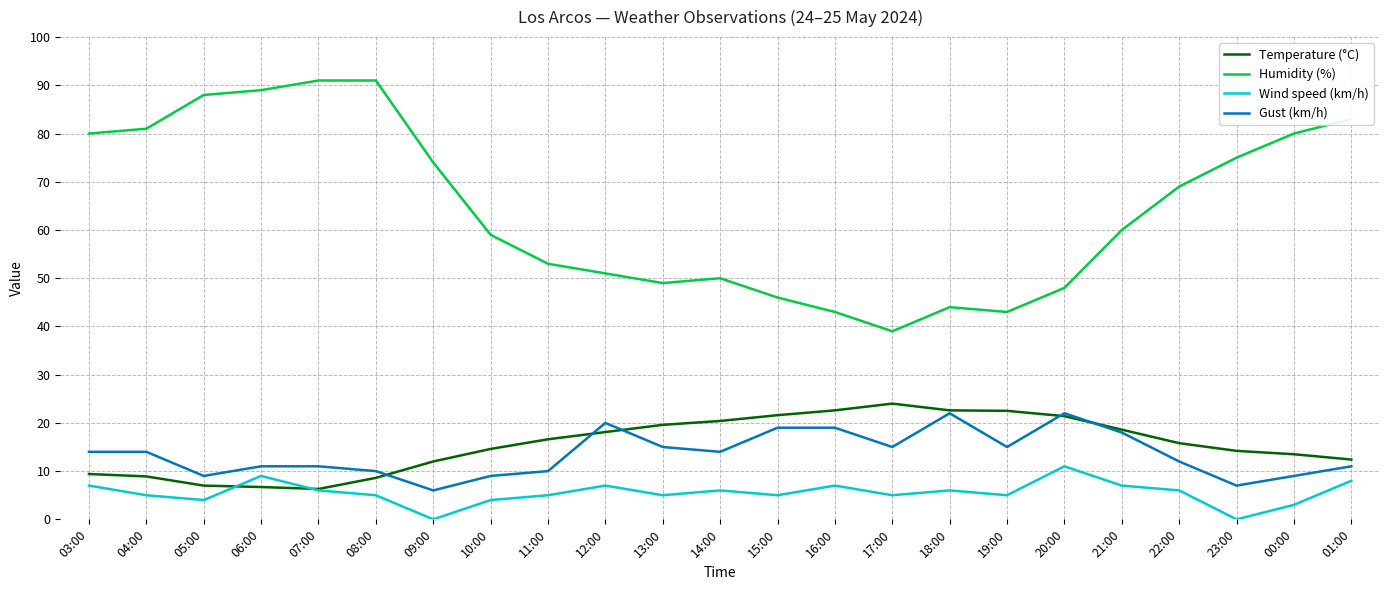

What is the maximum value for Temperature (°C)?

24.0